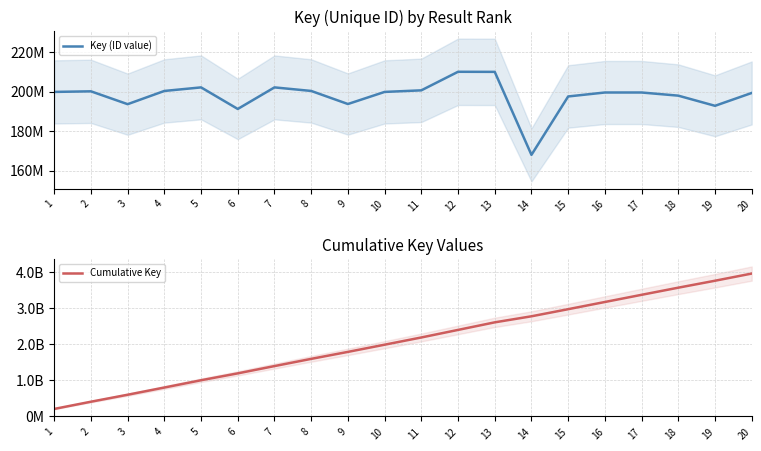

How many values in the Cumulative Key series exceed 2183852420?

9